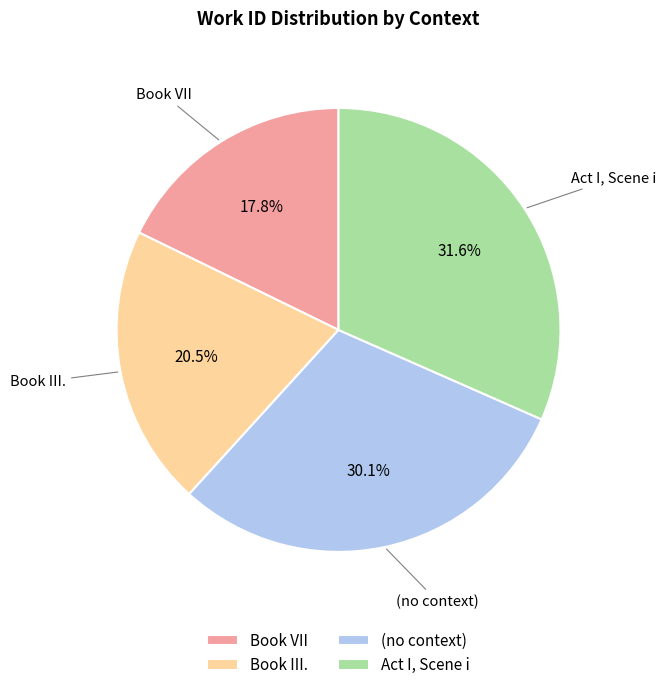

Is it true that Book VII is 18% of the pie?

True